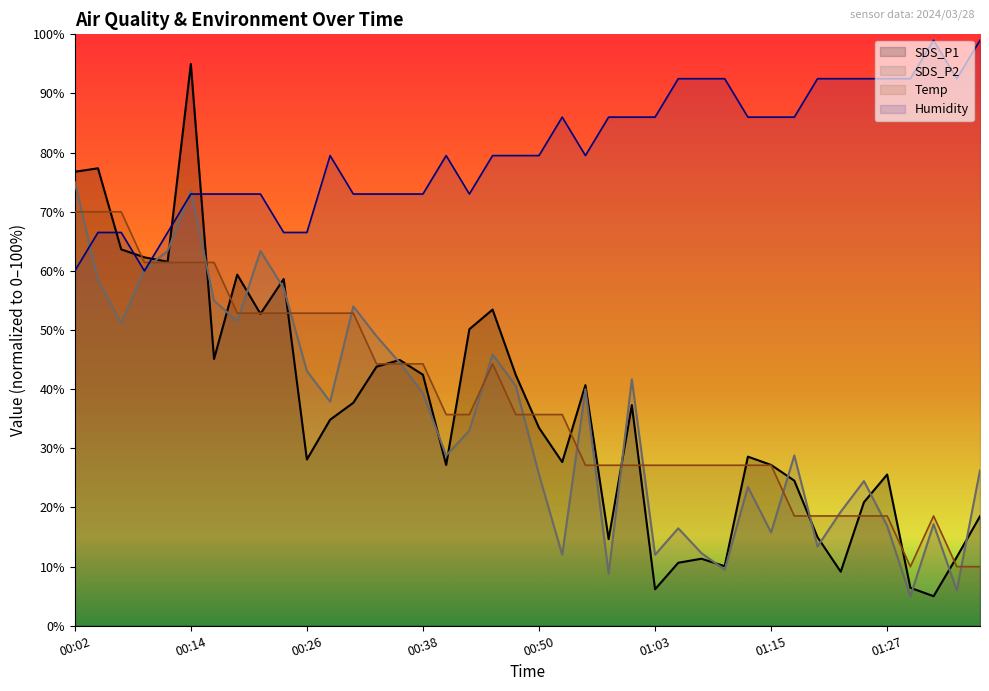

How many interior local valleys does the SDS_P1 series have?

11